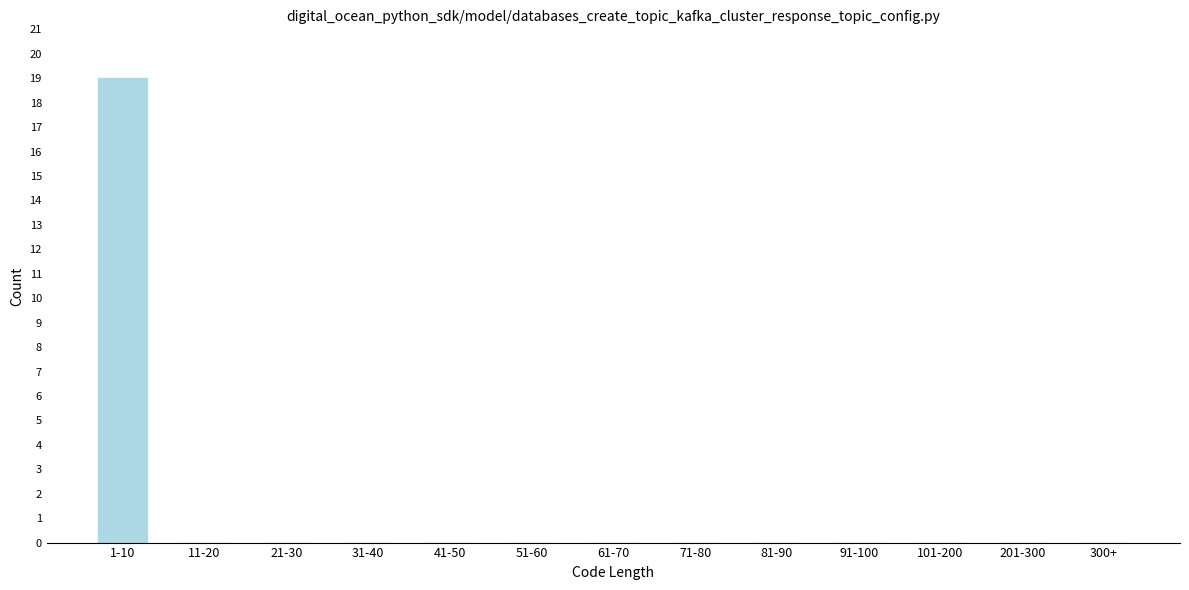

Reading right to left, extract all data points from this chart.

300+=0	201-300=0	101-200=0	91-100=0	81-90=0	71-80=0	61-70=0	51-60=0	41-50=0	31-40=0	21-30=0	11-20=0	1-10=19